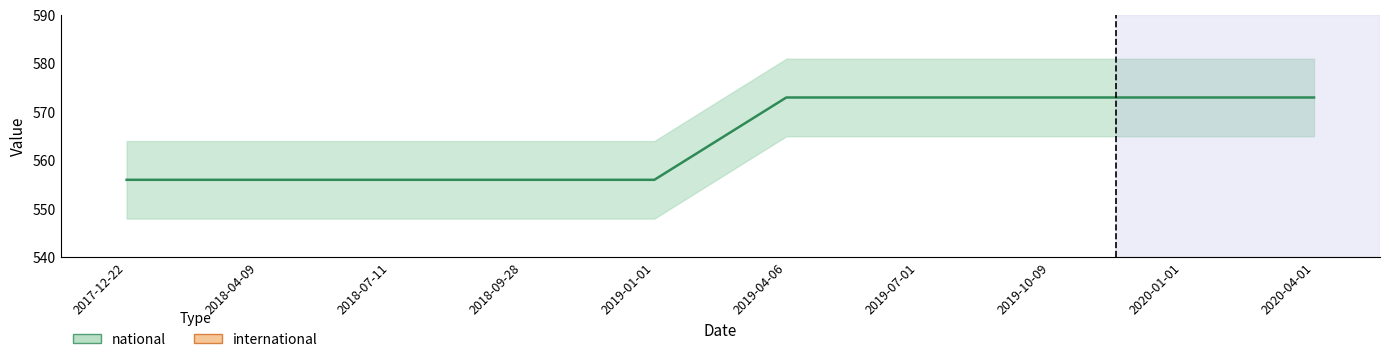

Reading left to right, list all the values displayed in this chart.

2017-12-22=556	2018-04-09=556	2018-07-11=556	2018-09-28=556	2019-01-01=556	2019-04-06=573	2019-07-01=573	2019-10-09=573	2020-01-01=573	2020-04-01=573